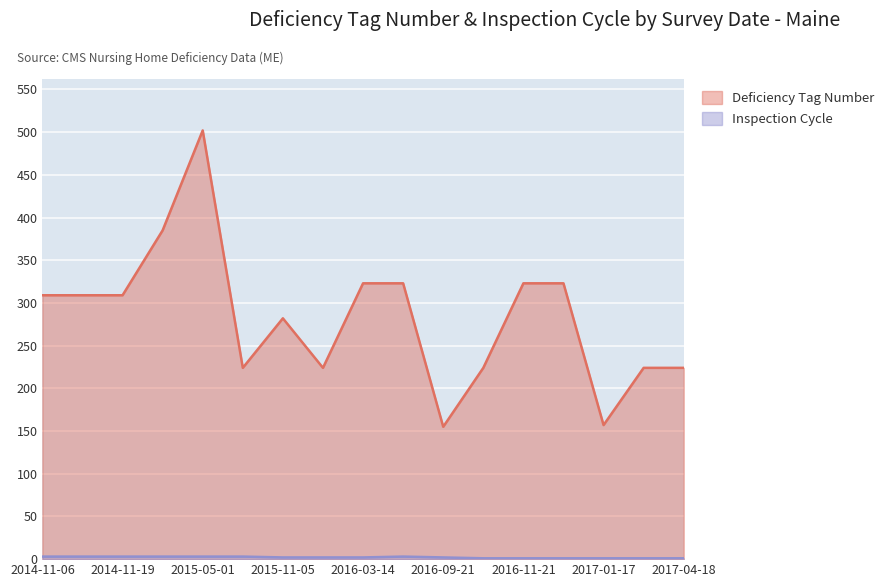

What is the approximate value of Deficiency Tag Number at 2015-11-05, to the nearest 10?

280